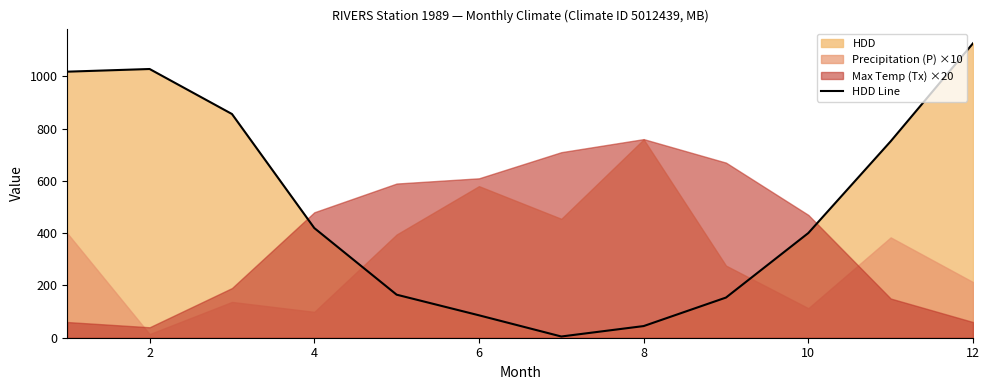

Reading left to right, transcribe all the data shown in this chart.

1018.1	1028.3	856.1	419.7	164.7	85.8	4.7	44.6	153.7	400.6	751.6	1126.6